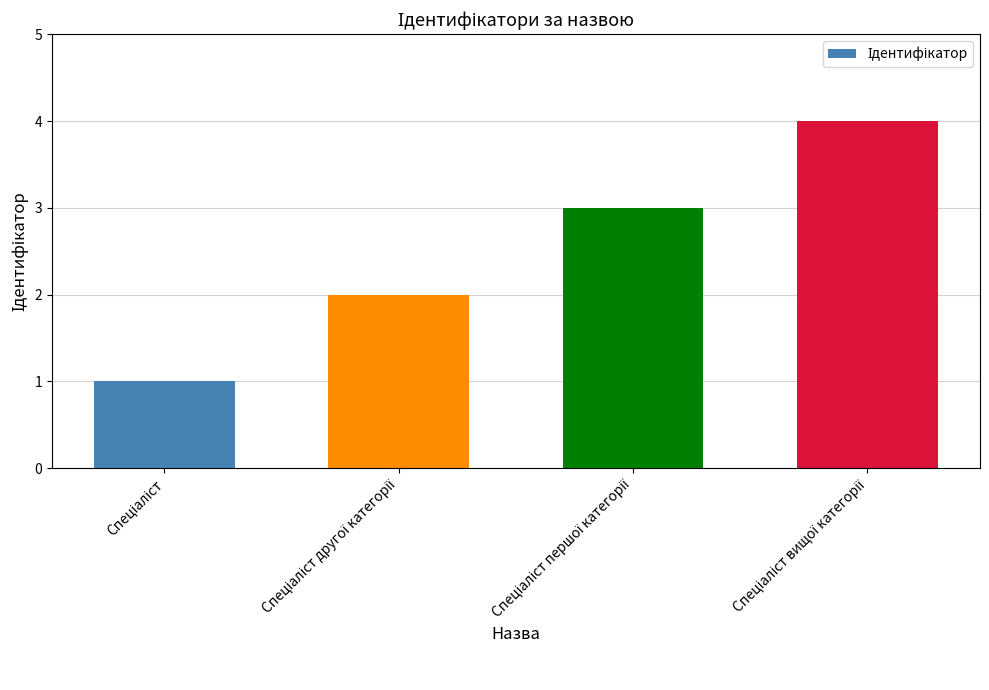

What is the smallest value displayed?

1